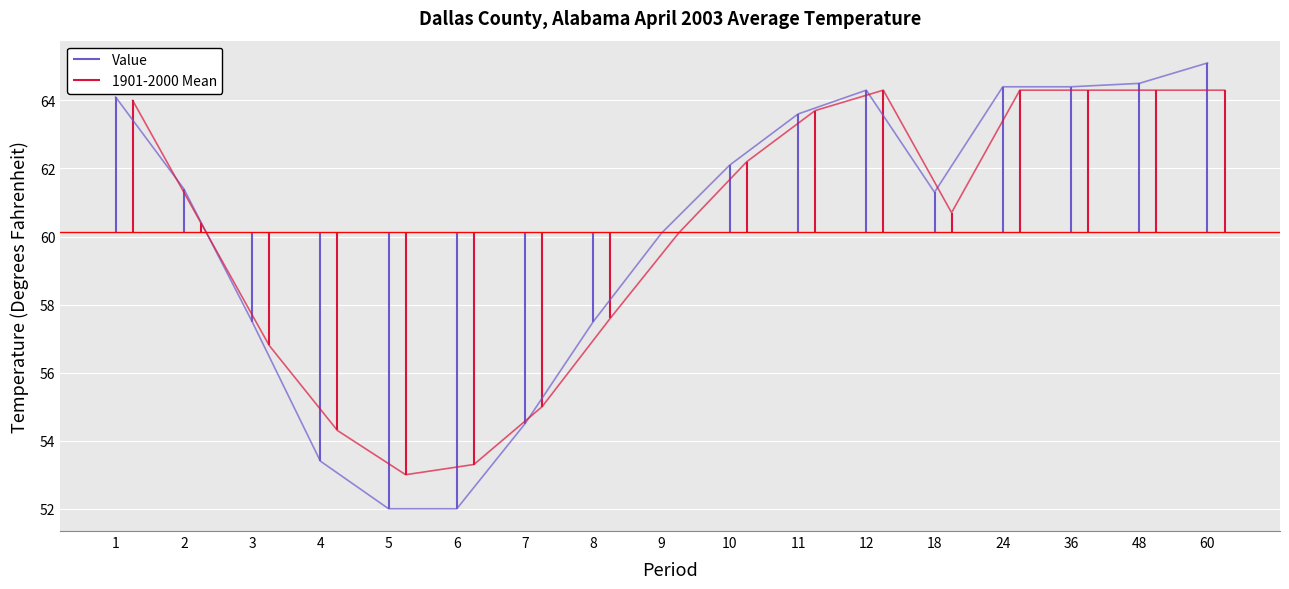

Where does the 1901-2000 Mean series first go above 60?

1